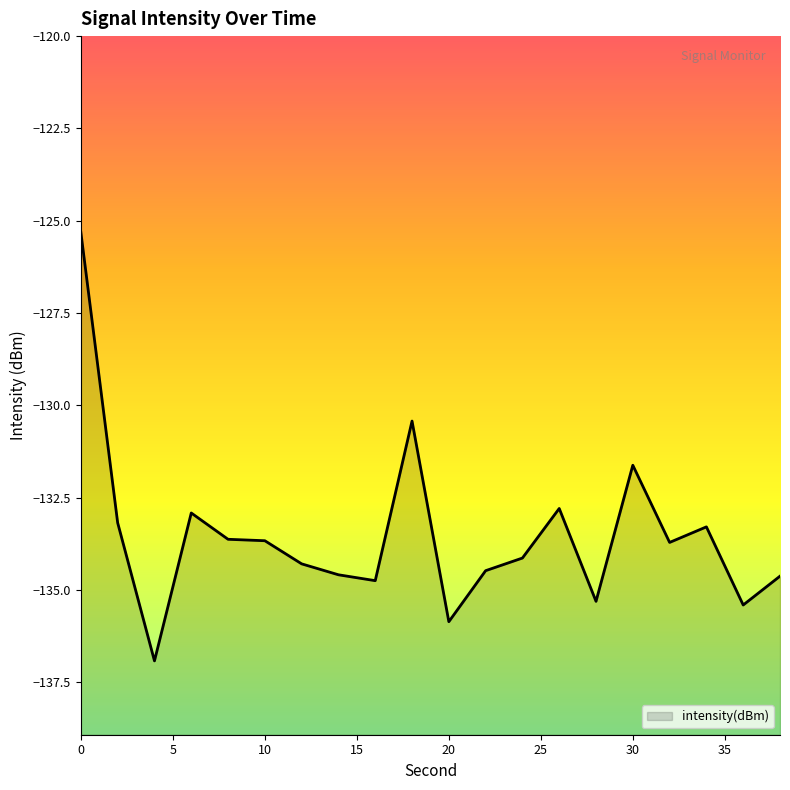

What is the maximum value shown in the chart?

-125.3